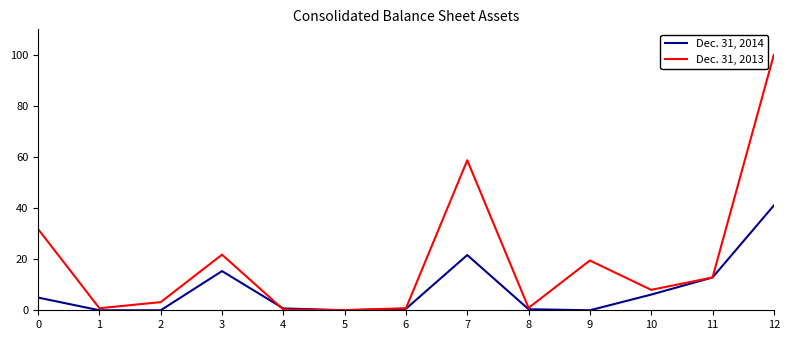

What is the sum of all Dec. 31, 2014 values?

103.7